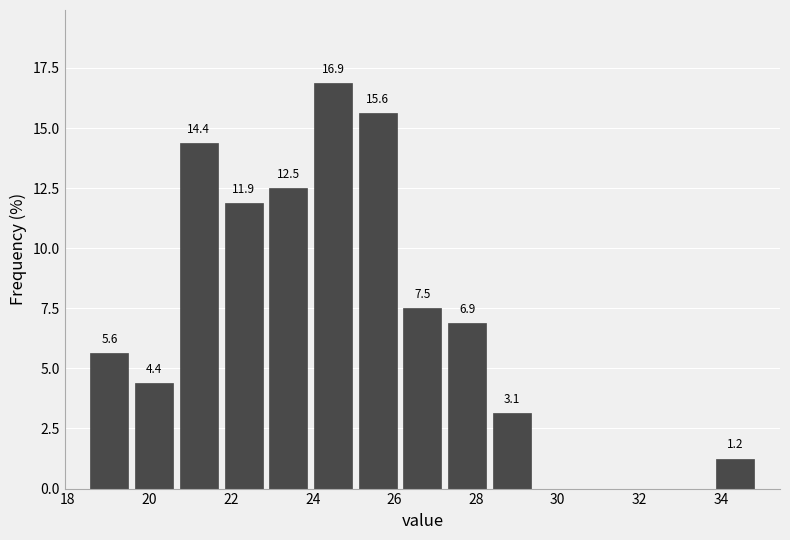

Over which range of the x-axis is the bar tallest?

24.0 to 25.0